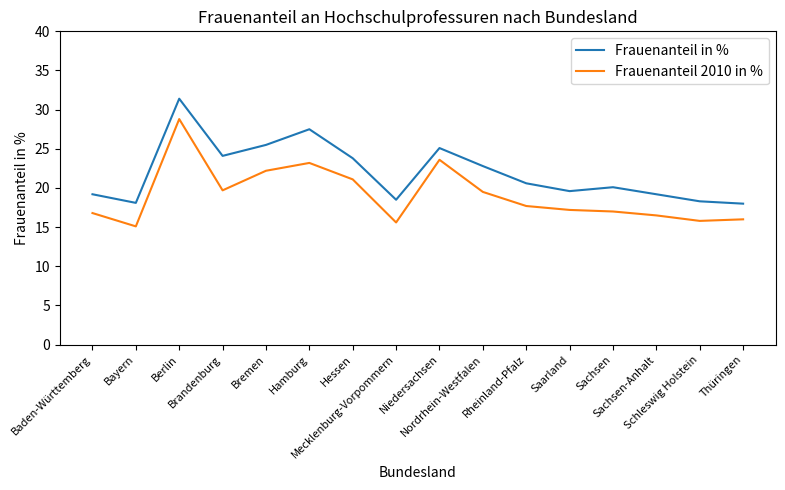

What is the difference between the Frauenanteil in % values at Mecklenburg-Vorpommern and Rheinland-Pfalz?

2.1